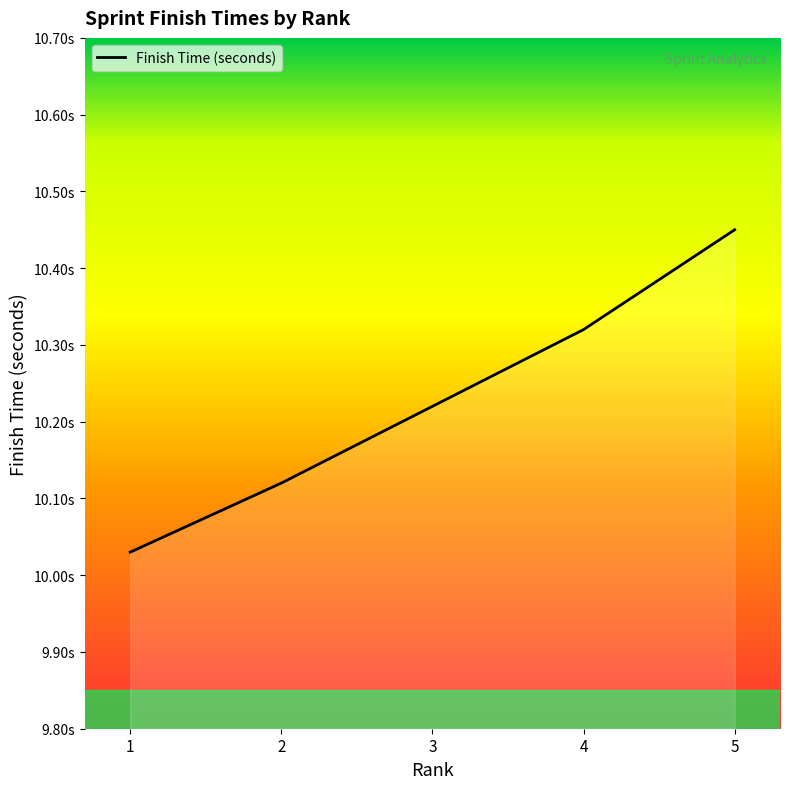

What is the sum of all values?

51.1